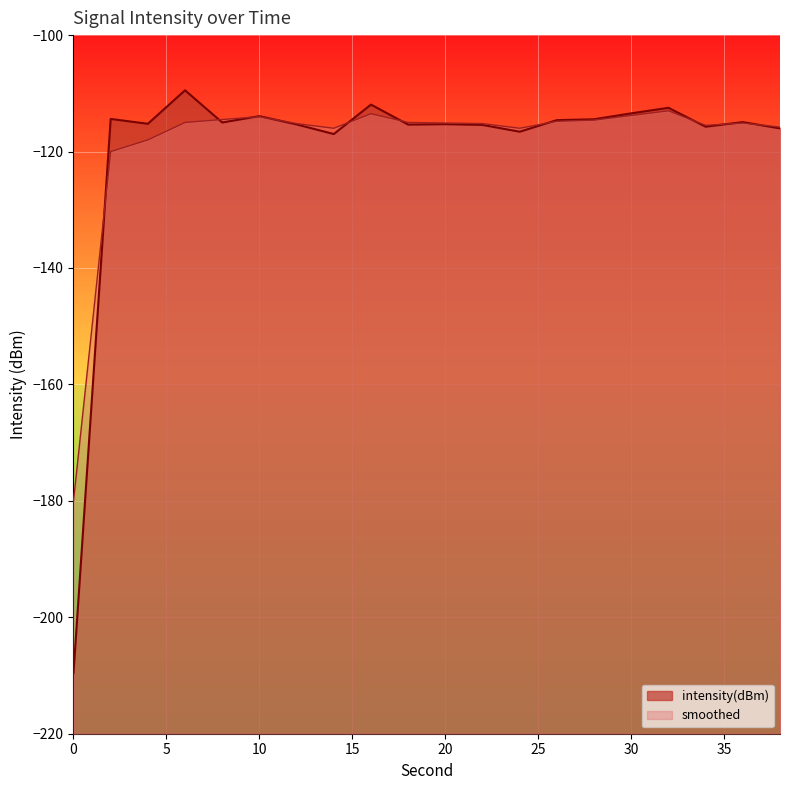

Reading left to right, list all the values displayed in this chart.

intensity(dBm): 0=-209.6	2=-114.4	4=-115.2	6=-109.5	8=-115.0	10=-113.9	12=-115.3	14=-117.0	16=-111.9	18=-115.4	20=-115.3	22=-115.4	24=-116.6	26=-114.6	28=-114.5	30=-113.4	32=-112.5	34=-115.7	36=-114.9	38=-116.0
smoothed: 0=-180.0	2=-120.0	4=-118.0	6=-115.0	8=-114.5	10=-114.0	12=-115.2	14=-116.0	16=-113.5	18=-115.0	20=-115.1	22=-115.2	24=-116.0	26=-114.8	28=-114.6	30=-113.8	32=-113.0	34=-115.5	36=-115.1	38=-115.8